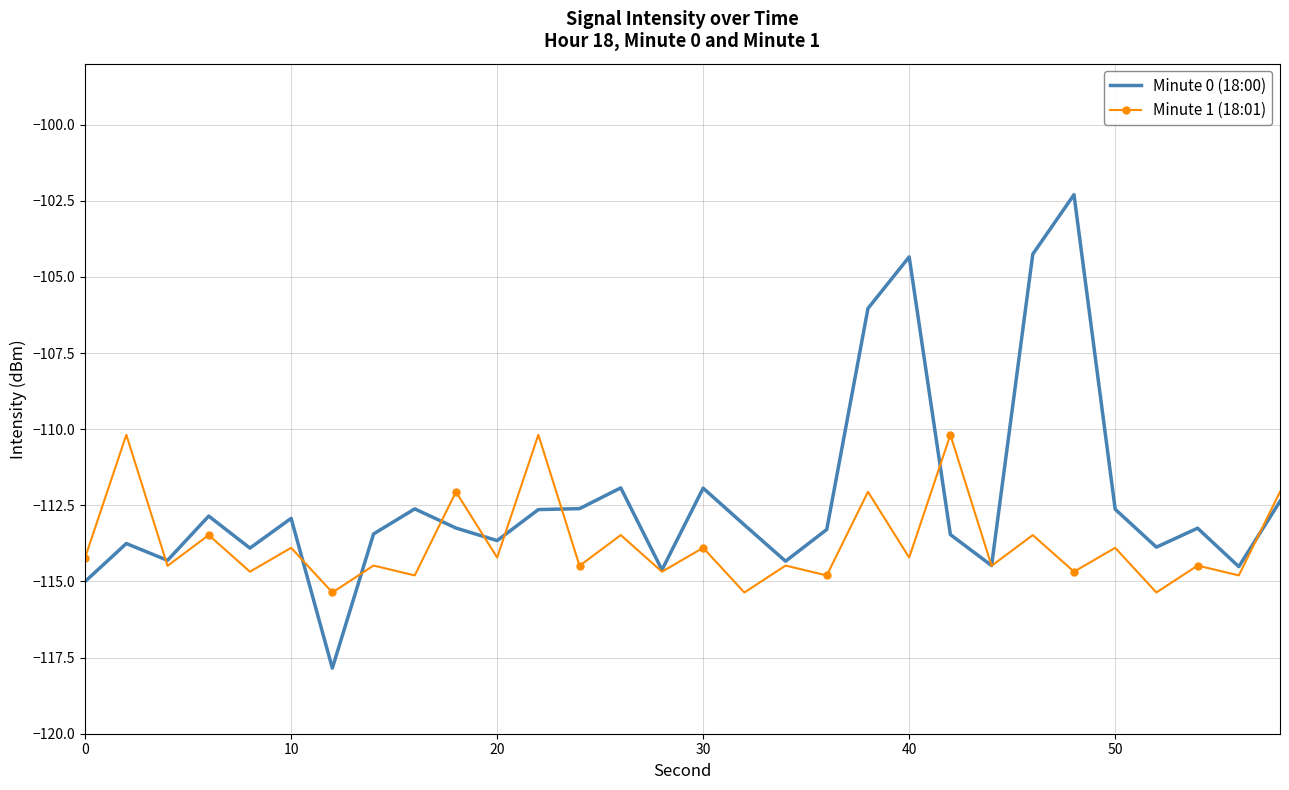

Which series has the largest total across all categories?

Minute 0 (18:00)